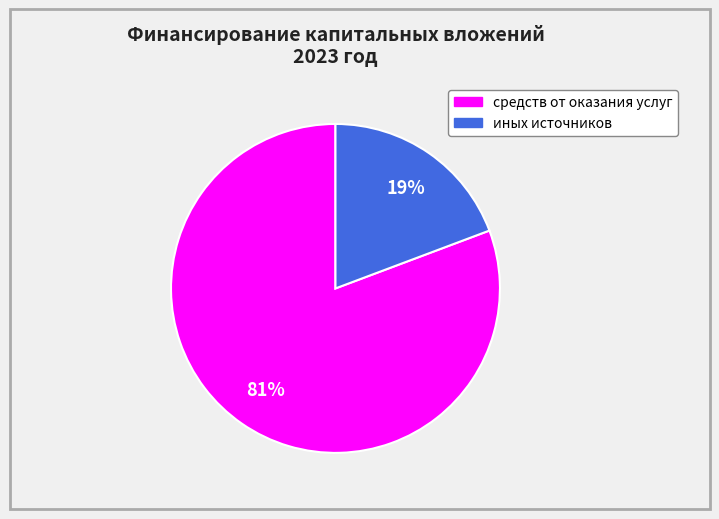

Which slice is the largest?

средств от оказания услуг